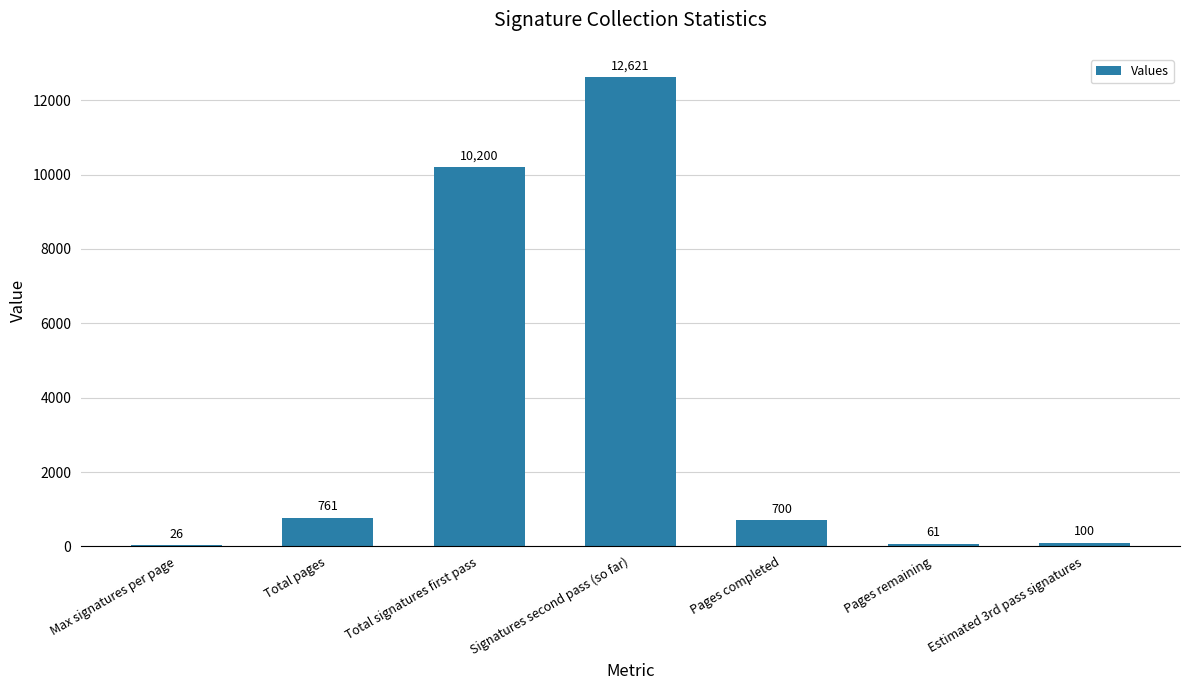

True or false: the data shows 61 at Pages remaining.

True